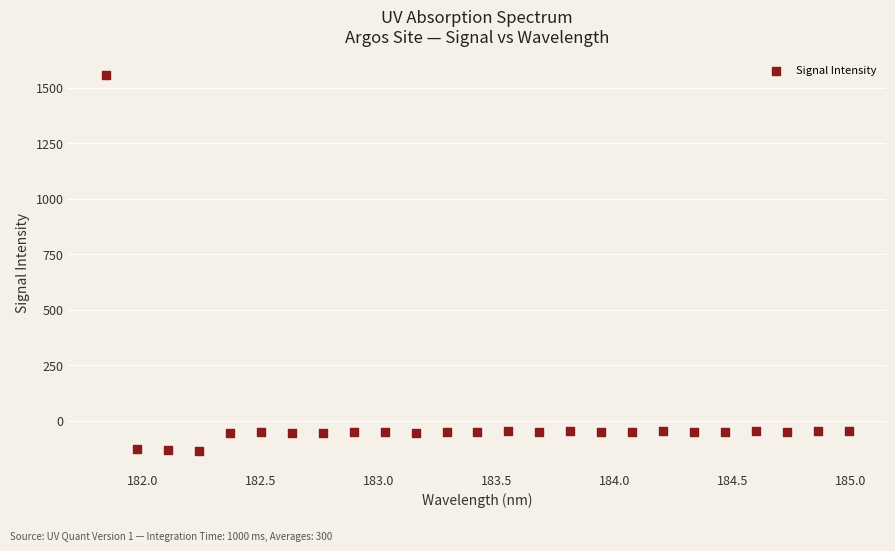

What is the range of X values (max minus min)?

3.1